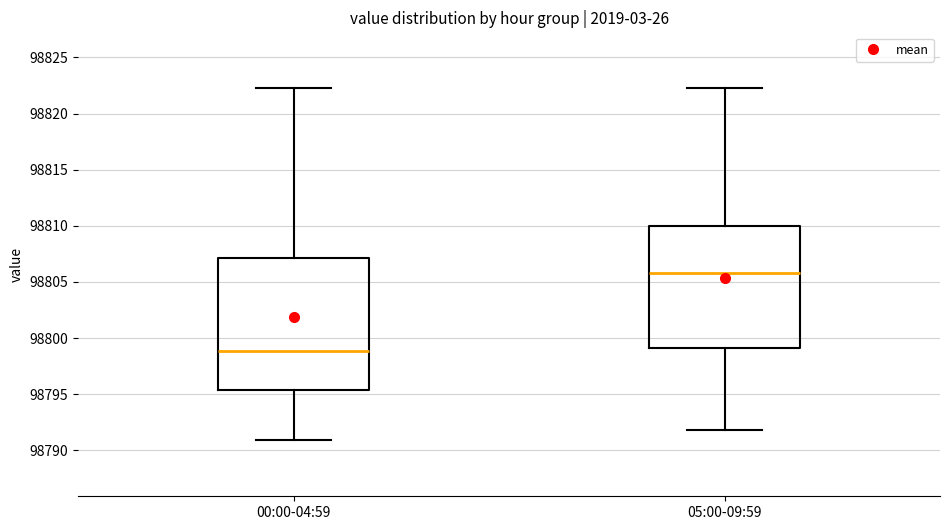

Reading left to right, transcribe this box plot: for each box, give where its median line is, the range the box spans, and where its two whiskers end, as read against the y-axis. The values are not printed on the chart, so give them approximately, as read against the axis.

00:00-04:59: median 98799.0, box 98795.5 to 98807.0, whiskers 98791.0 to 98822.0
05:00-09:59: median 98806.0, box 98799.0 to 98810.0, whiskers 98792.0 to 98822.0